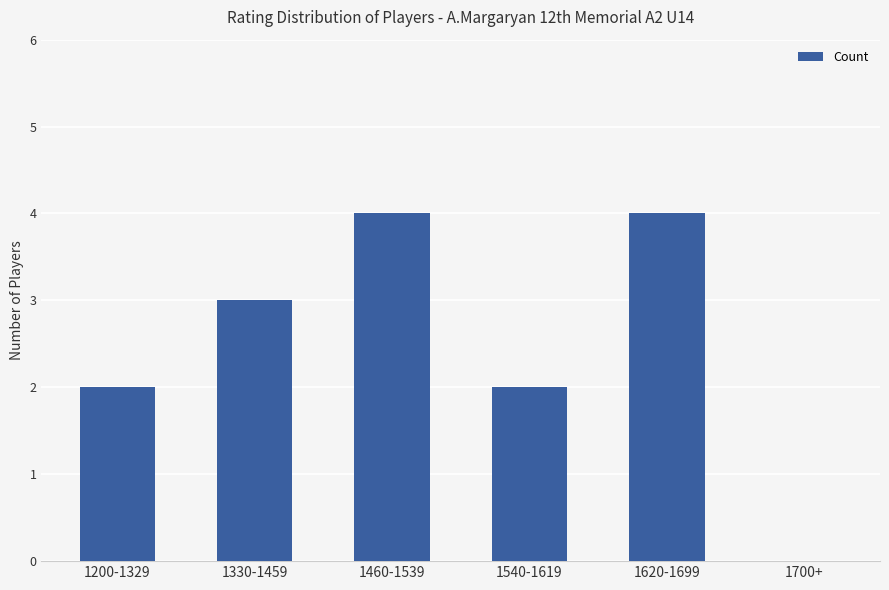

What is the sum of the values at 1460-1539 and 1700+?

4